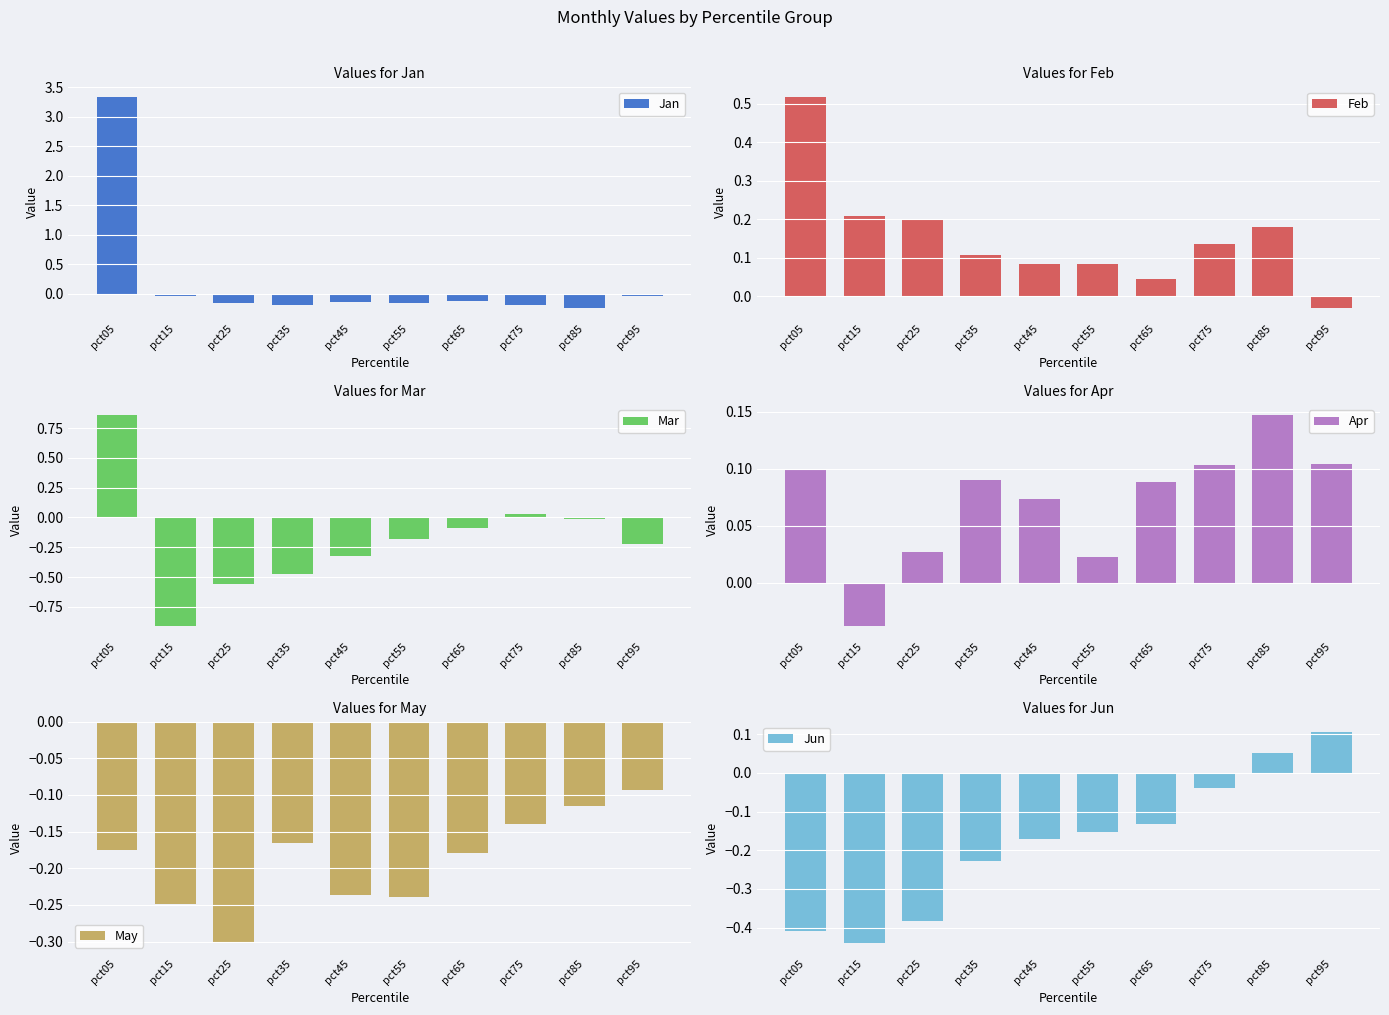

Is it true that Apr equals 0.1 at pct65?

True